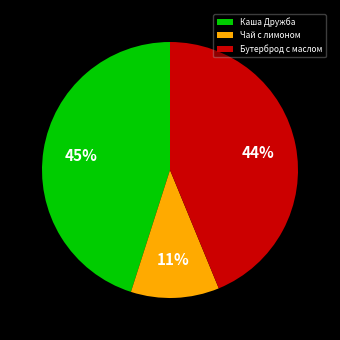

To the nearest percent, what percentage of the pie is Бутерброд с маслом?

44%